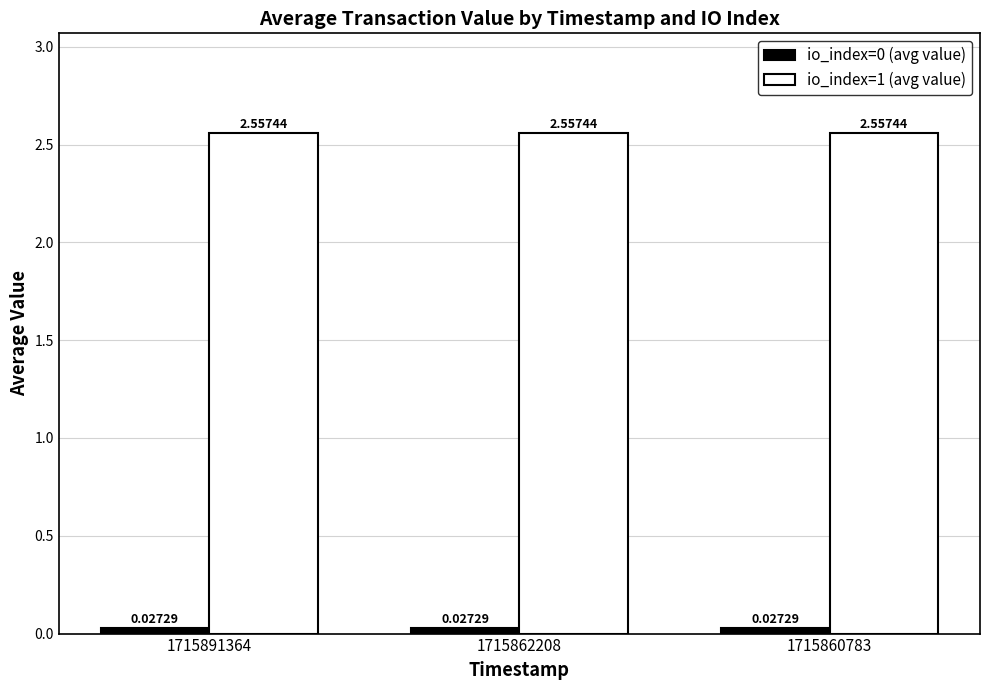

What is the difference between the highest and lowest values at 1715860783?

2.5